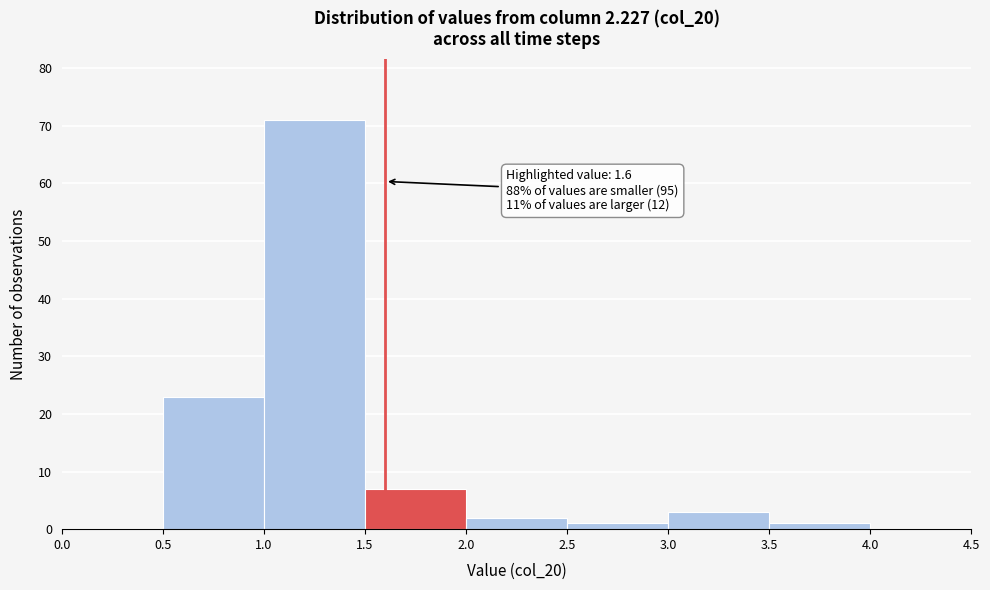

Which range on the x-axis has the tallest bar?

1.0 to 1.5